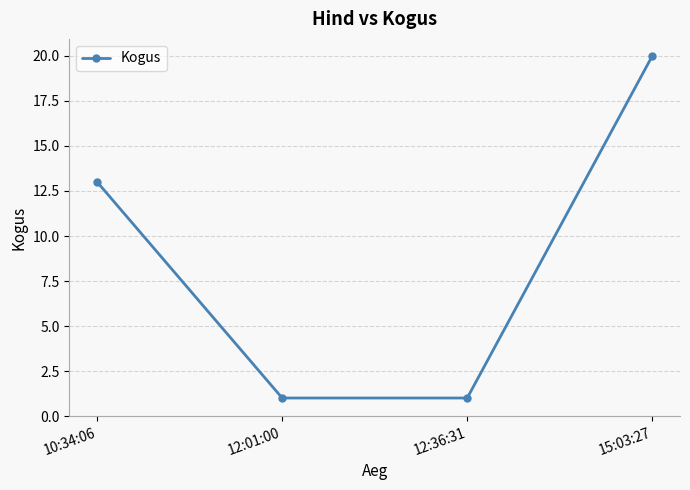

The chart shows a value of 10 at 15:03:27. True or false?

False